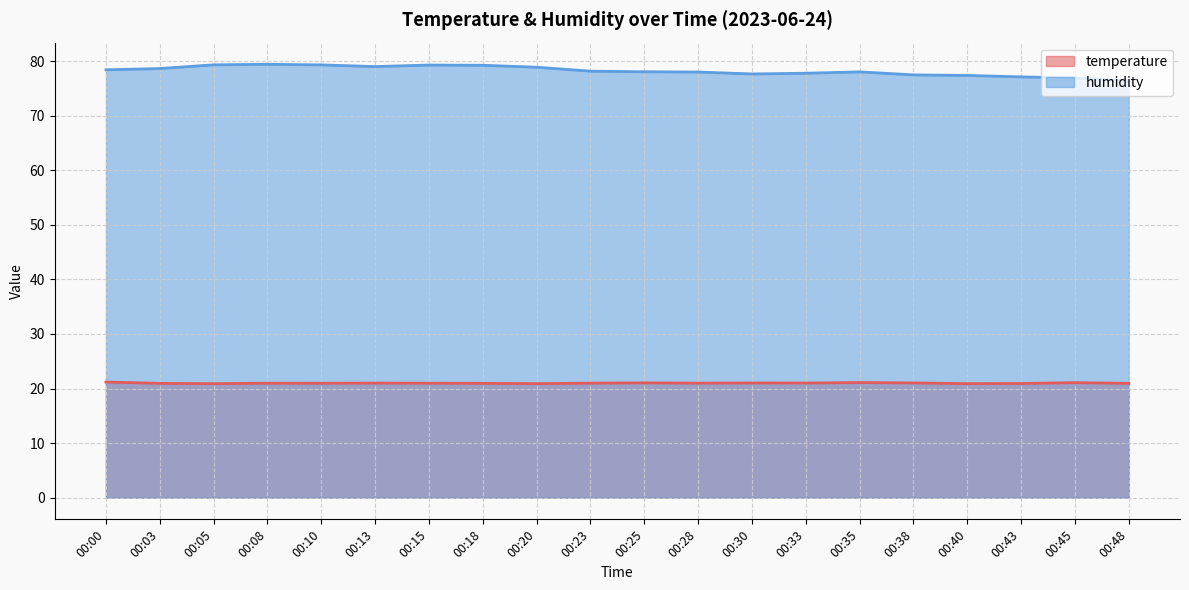

What value does the temperature series have at 00:33?

21.0